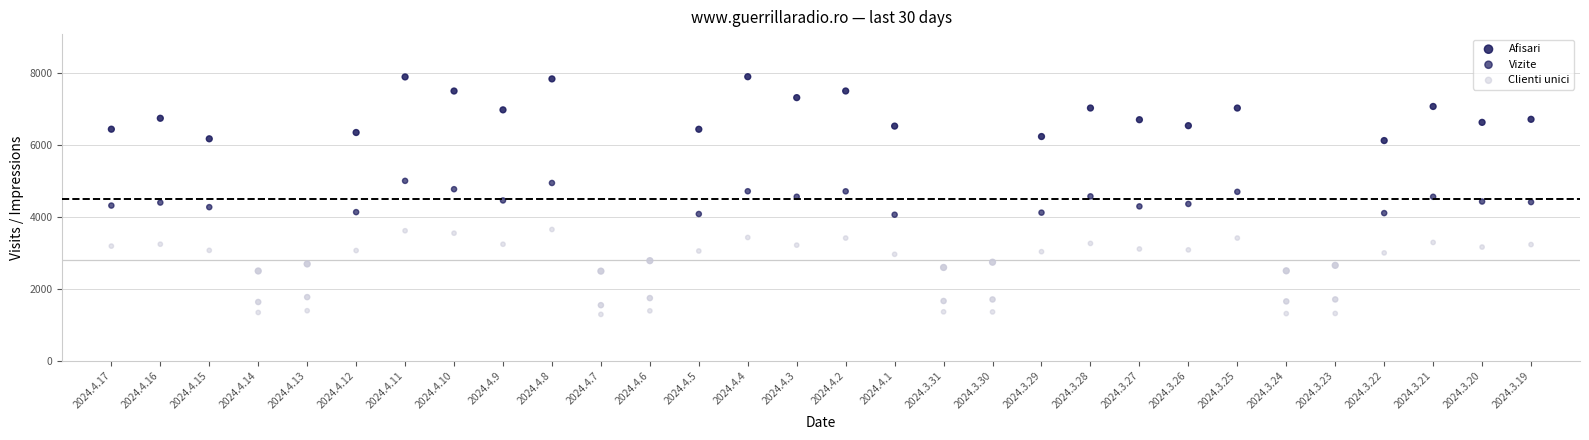

How many data points are displayed?

90